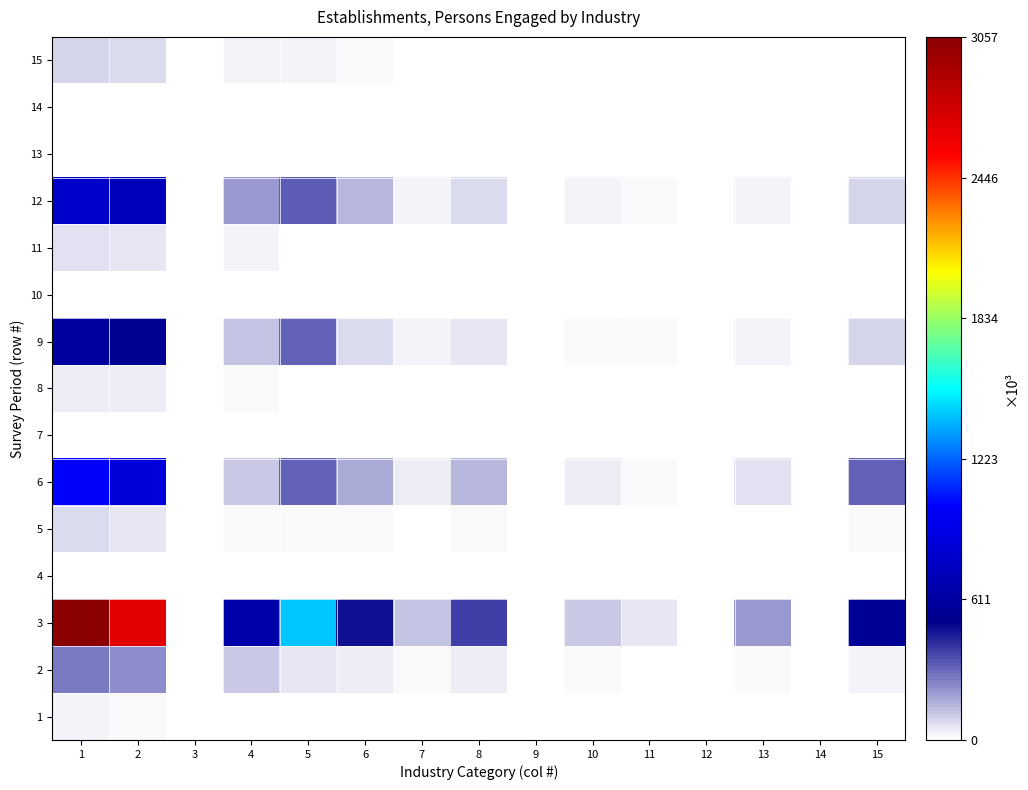

Rank the categories by 11 value from highest to lowest.

1, 2, 4, 6, 5, 8, 15, 13, 7, 10, 11, 14, 3, 12, 9